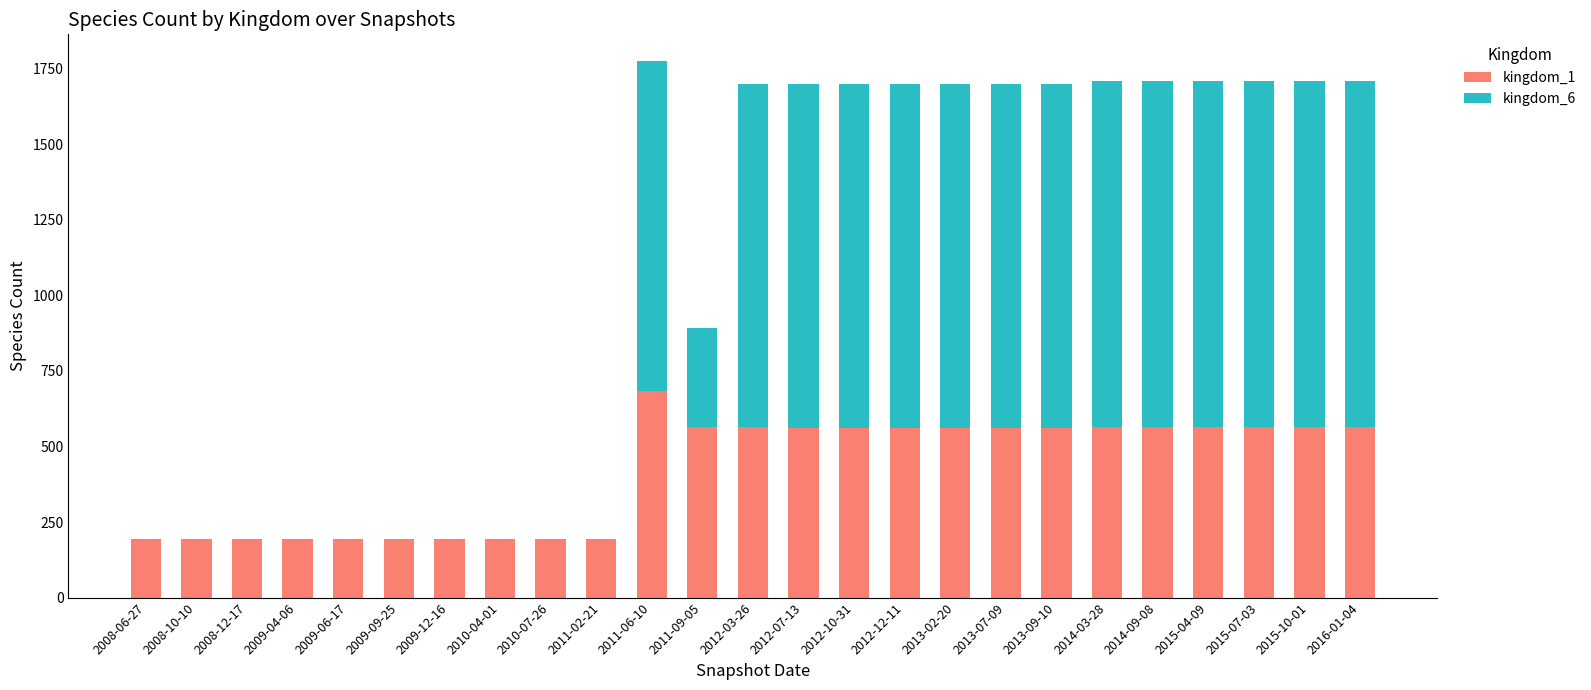

The value of kingdom_1 at 2008-10-10 is 256. True or false?

False